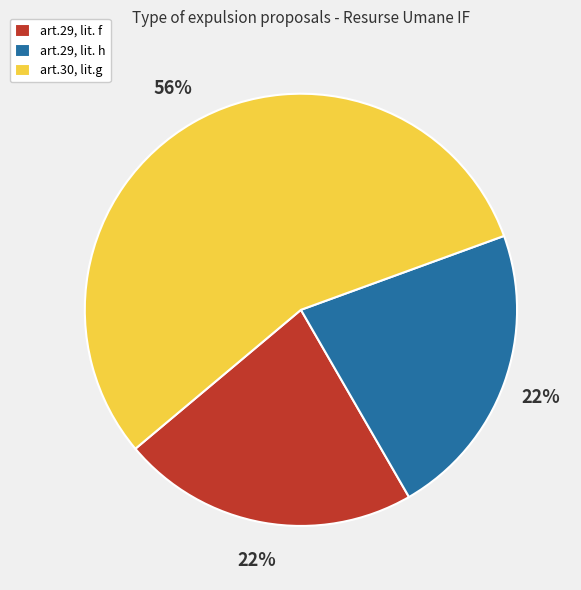

To the nearest percent, what is the average slice percentage?

33%